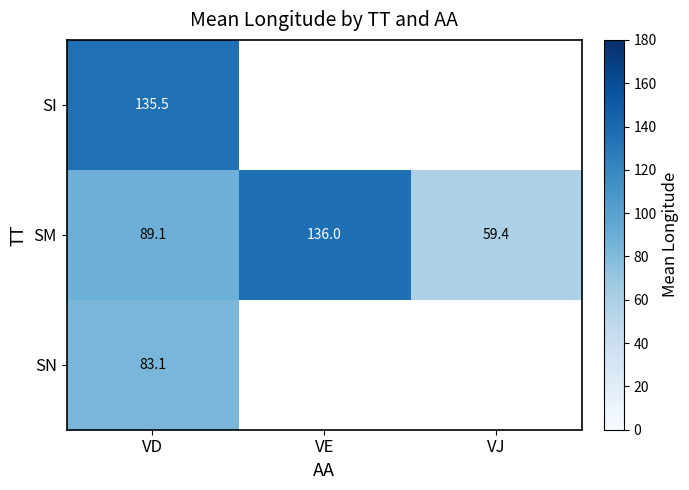

The value of SM at VJ is 59.4. True or false?

True